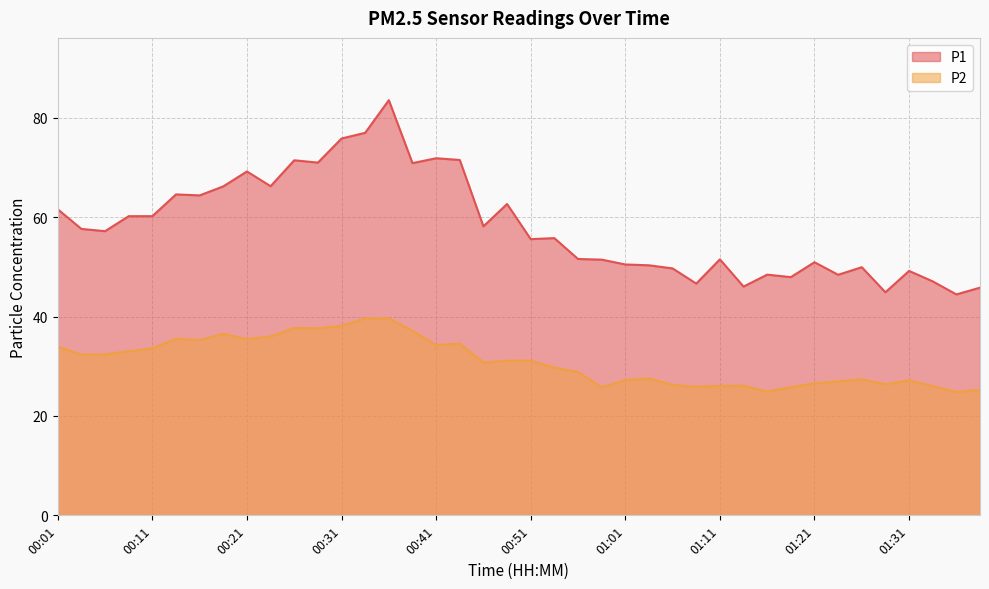

Which series has the largest total across all categories?

P1